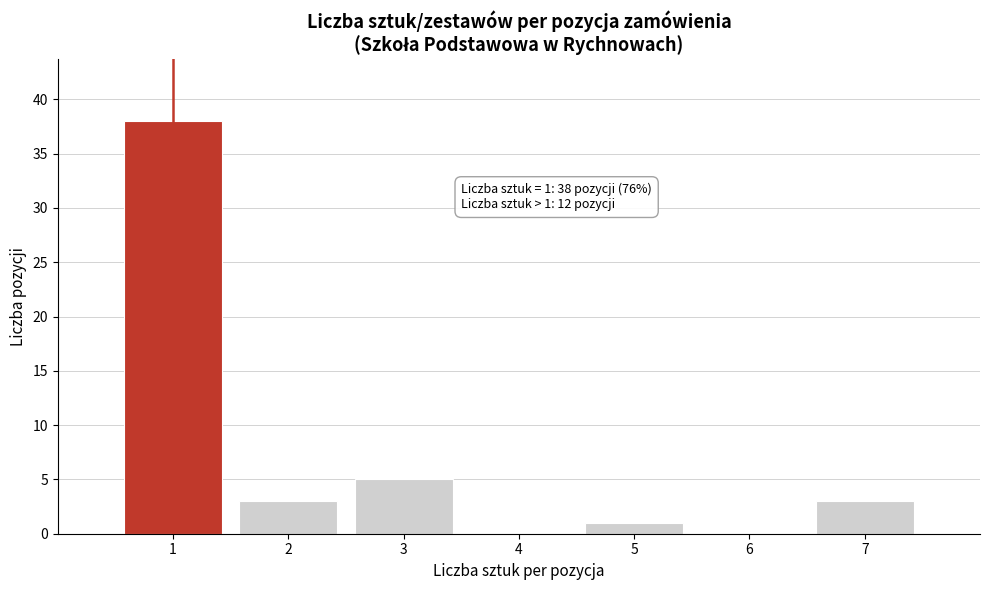

Which range on the x-axis has the tallest bar?

0.5 to 1.5